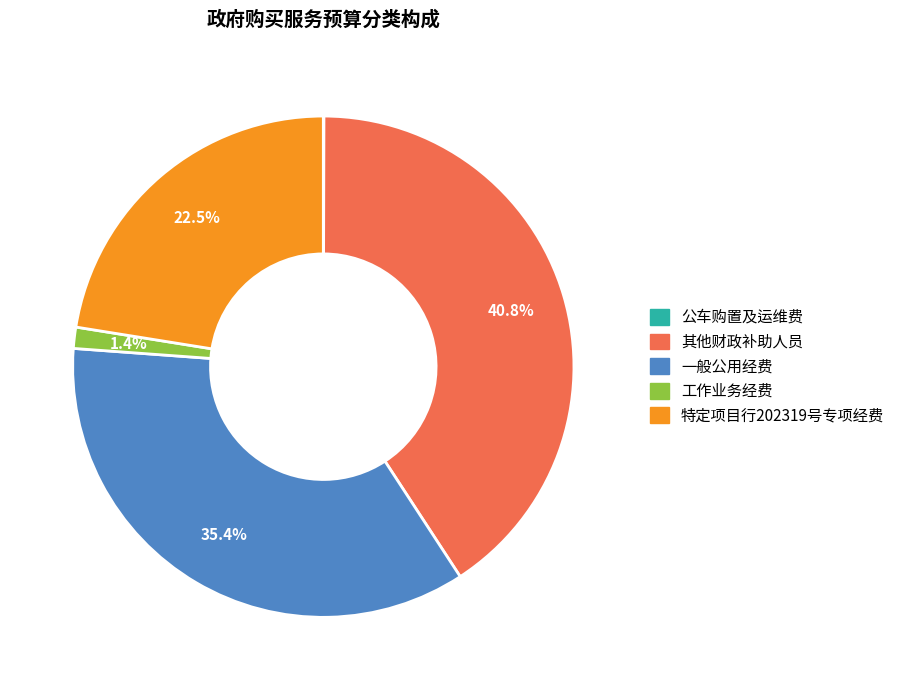

Combined, do 工作业务经费 and 其他财政补助人员 account for over 50%?

No